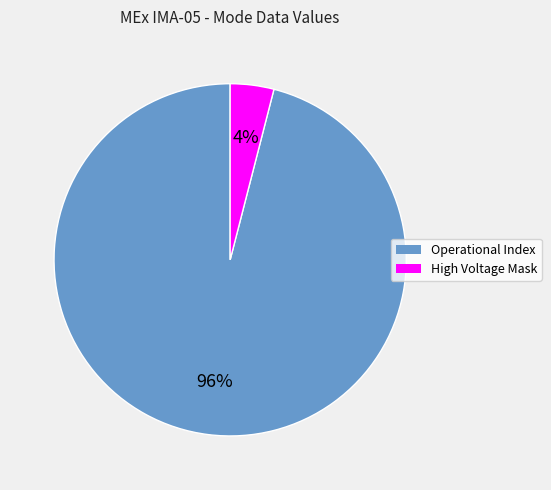

What is the smallest slice in the pie chart?

High Voltage Mask